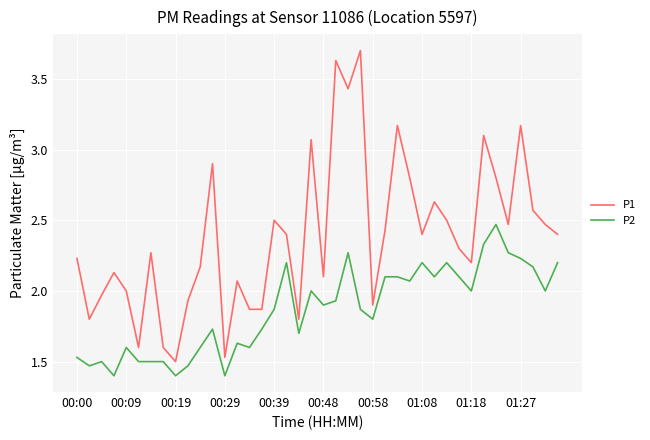

Which series has the largest total across all categories?

P1